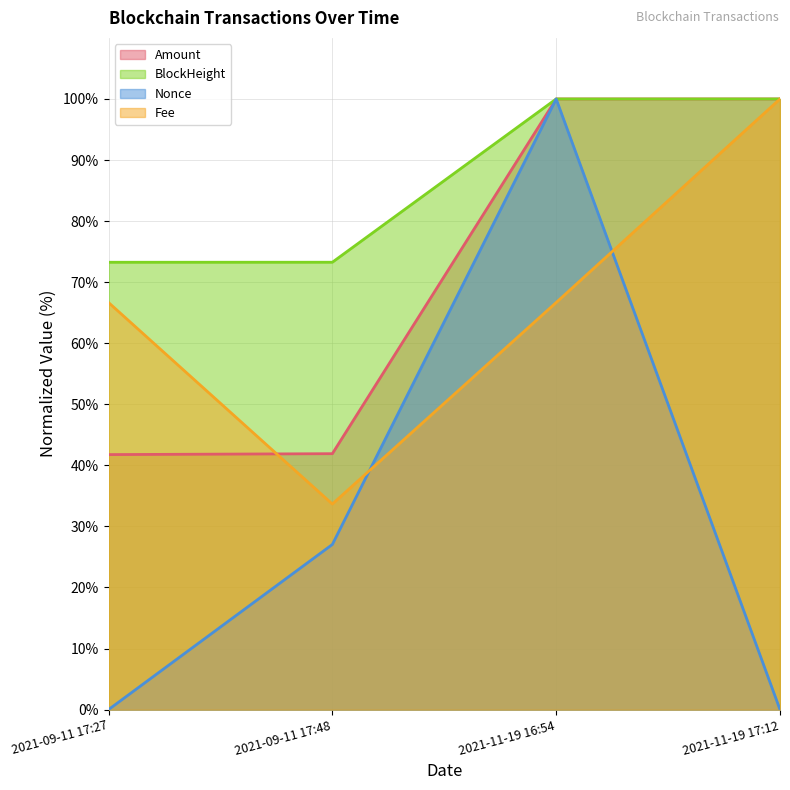

What are all the series names shown in the legend?

Amount, BlockHeight, Nonce, Fee